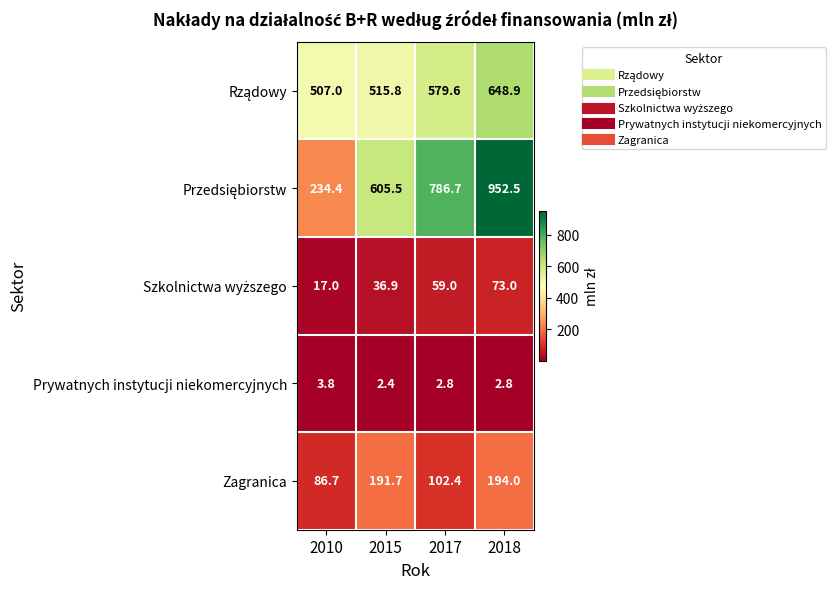

What is the difference between the highest and lowest values at 2018?

949.7